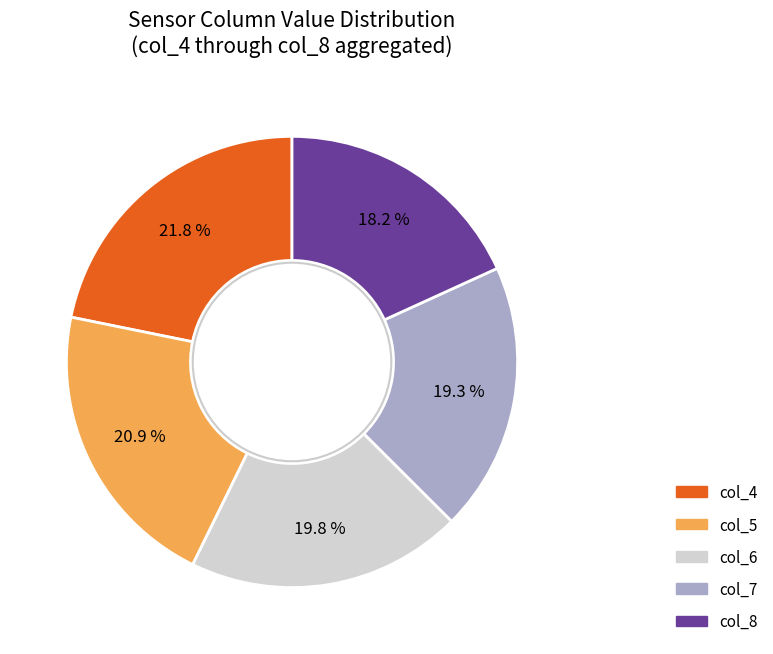

Count the number of slices in the pie.

5